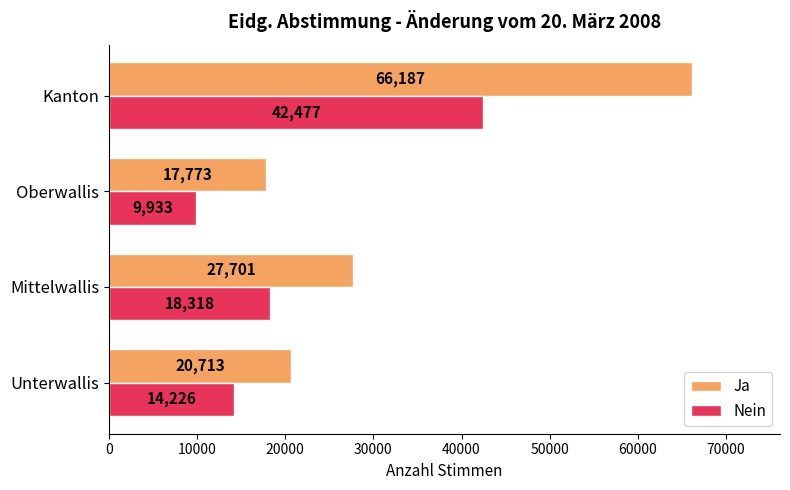

At which category is the sum across all series the highest?

Kanton